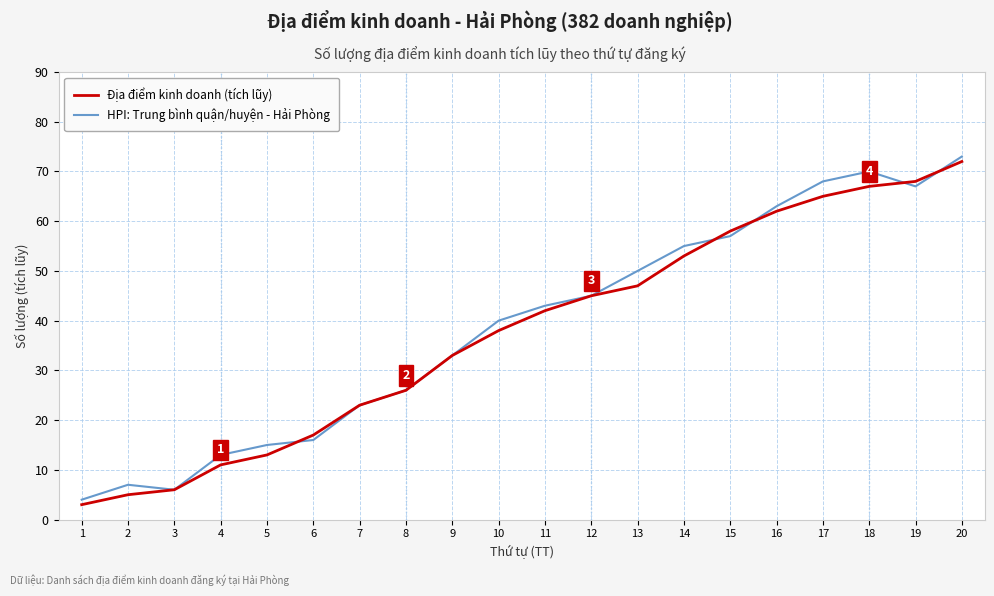

Reading left to right, list all the values displayed in this chart.

Địa điểm kinh doanh (tích lũy): 3	5	6	11	13	17	23	26	33	38	42	45	47	53	58	62	65	67	68	72
HPI: Trung bình quận/huyện - Hải Phòng: 4	7	6	13	15	16	23	26	33	40	43	45	50	55	57	63	68	70	67	73